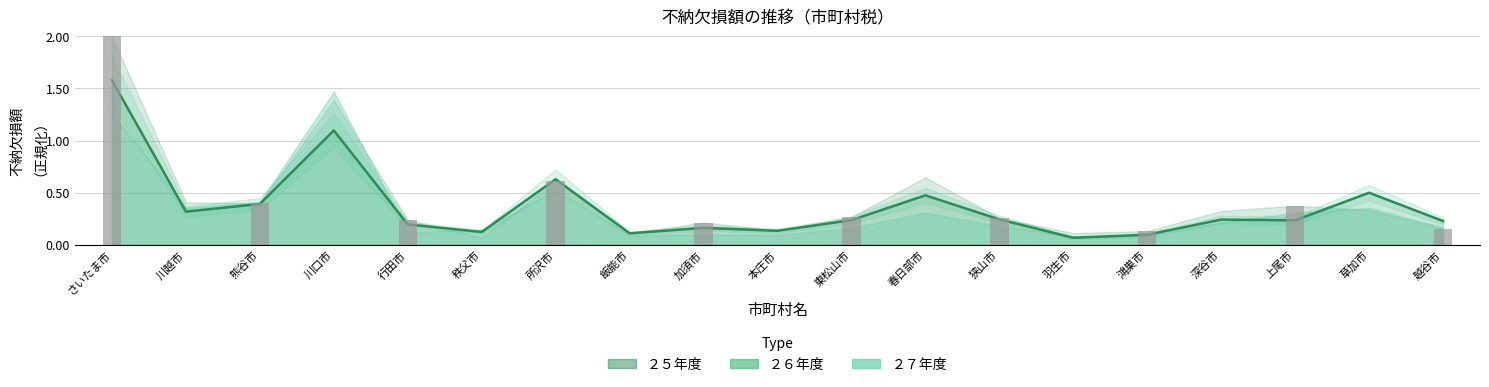

Reading left to right, what are all the values shown in this chart?

さいたま市=1.6	川越市=0.3	熊谷市=0.4	川口市=1.1	行田市=0.2	秩父市=0.1	所沢市=0.6	飯能市=0.1	加須市=0.2	本庄市=0.1	東松山市=0.2	春日部市=0.5	狭山市=0.2	羽生市=0.1	鴻巣市=0.1	深谷市=0.2	上尾市=0.2	草加市=0.5	越谷市=0.2